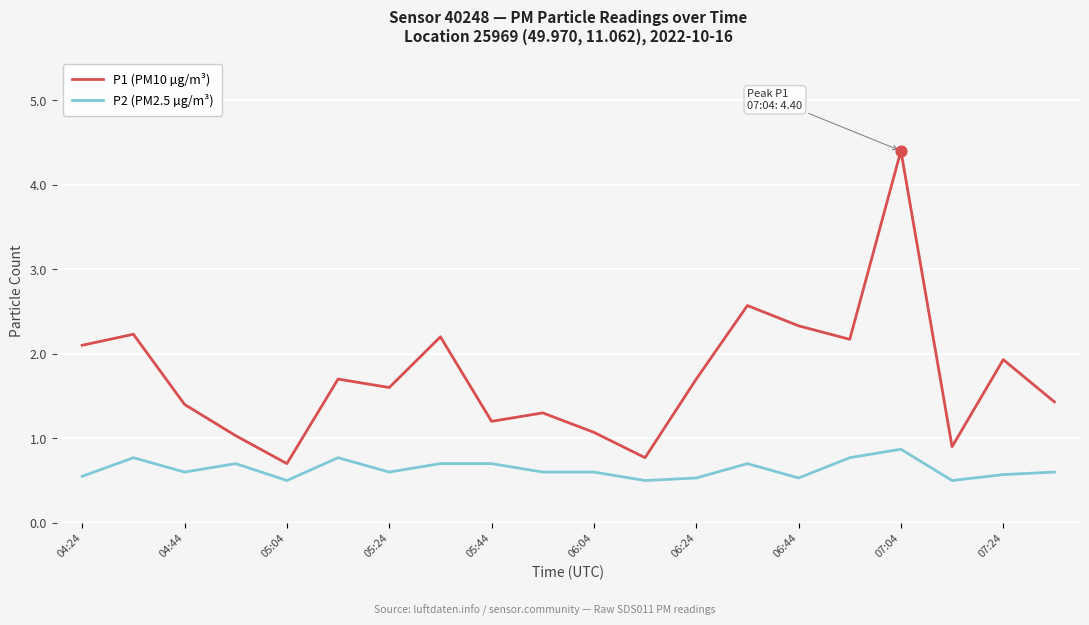

Which series has the largest range (max minus min)?

P1 (PM10 µg/m³)